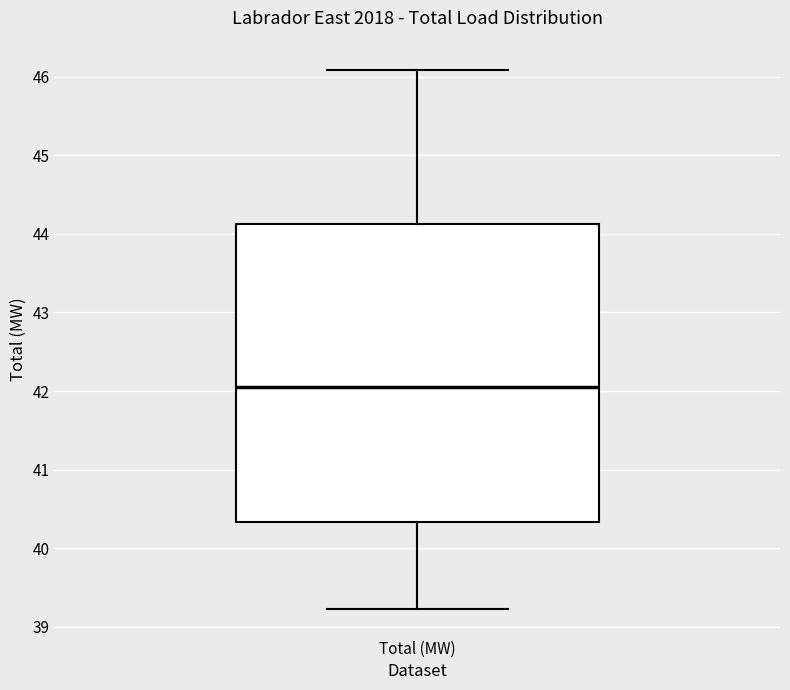

Where is the upper edge of the box for Total (MW) on the y-axis? The values are not printed on the chart, so give them approximately, as read against the axis.

44.1